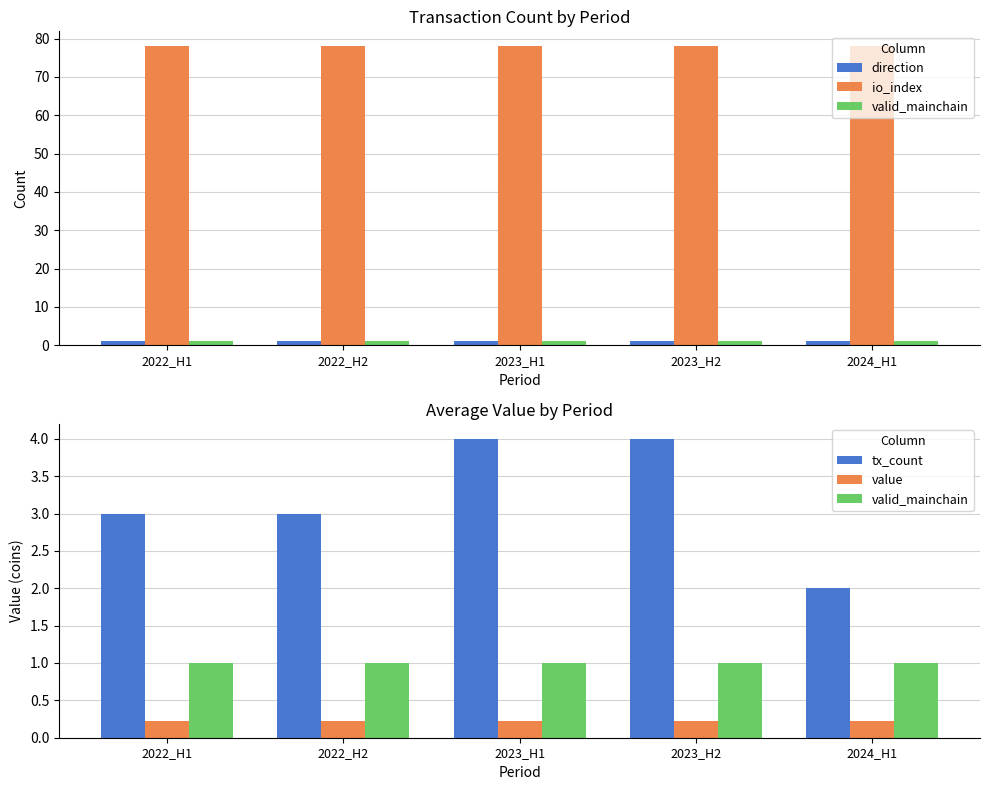

At which category is the sum across all series the highest?

2023_H1